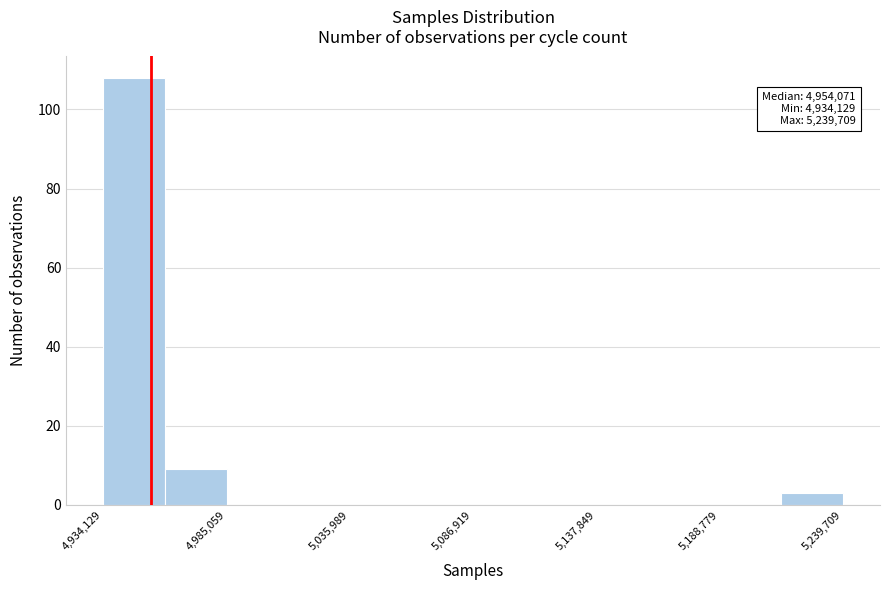

Around what value on the x-axis is the tallest bar? Give the approximate position of its centre, as read against the axis.

4950000